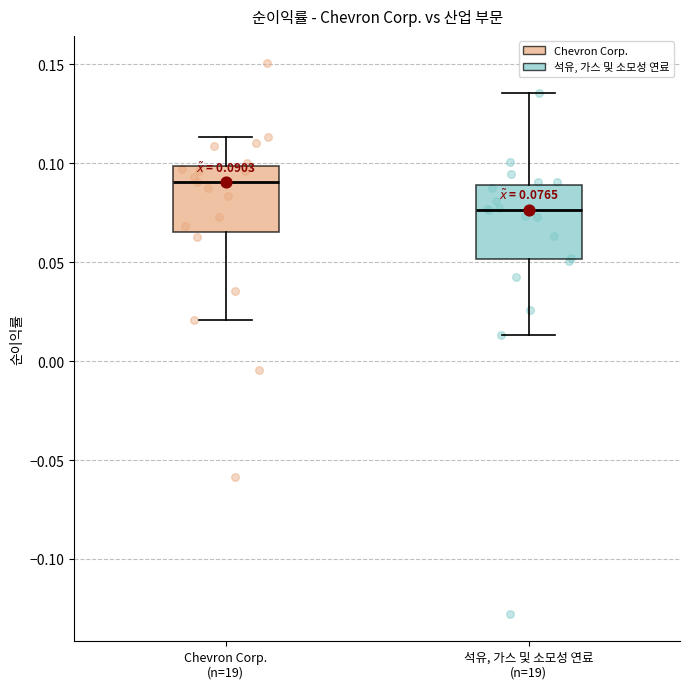

Which box's median line is the lowest?

석유, 가스 및 소모성 연료 (n=19)